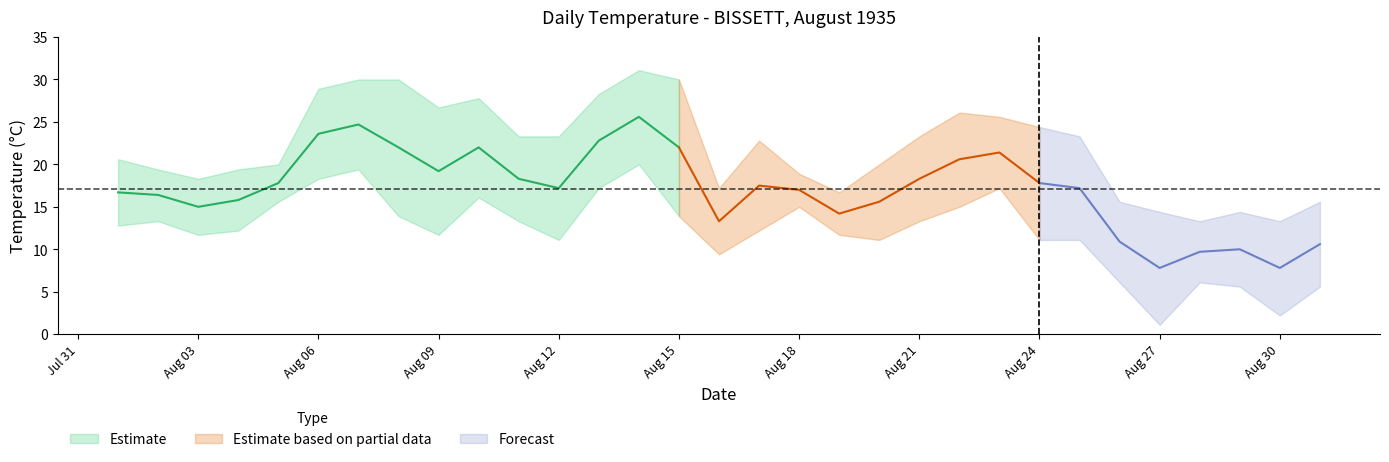

The value of Mean Temp (C) at 1935-08-11 is 18.3. True or false?

True